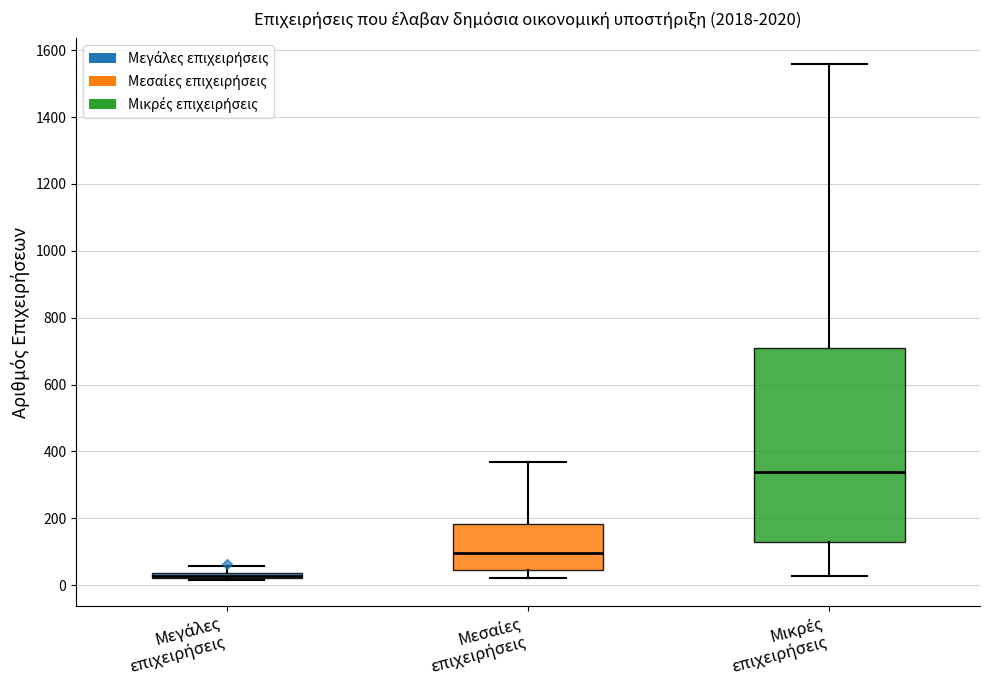

Which box is the tallest, from its lower edge to its upper edge?

Μικρές επιχειρήσεις